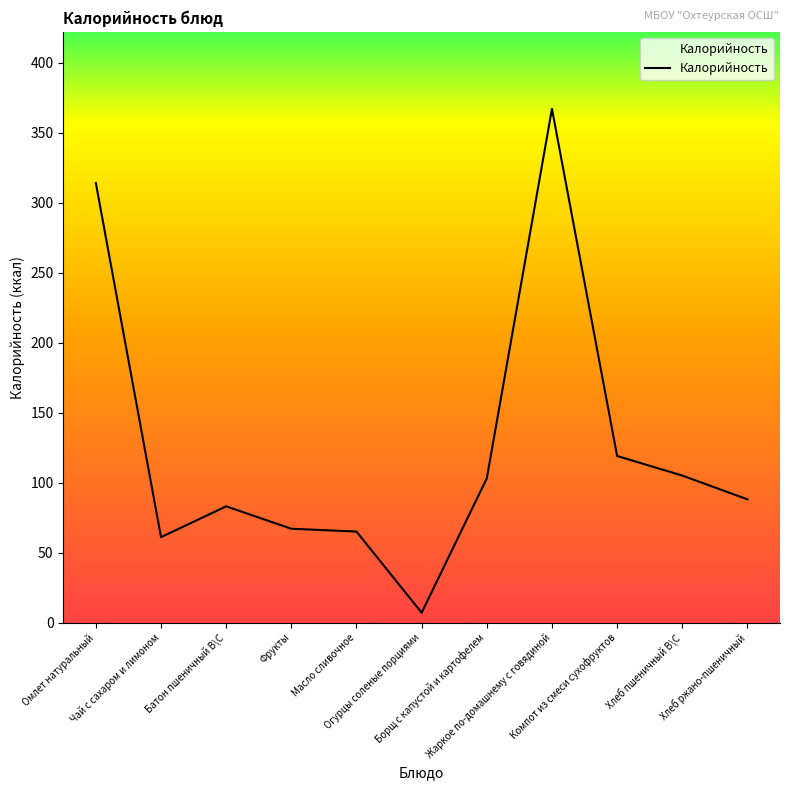

The chart shows a value of 67 at Фрукты. True or false?

True